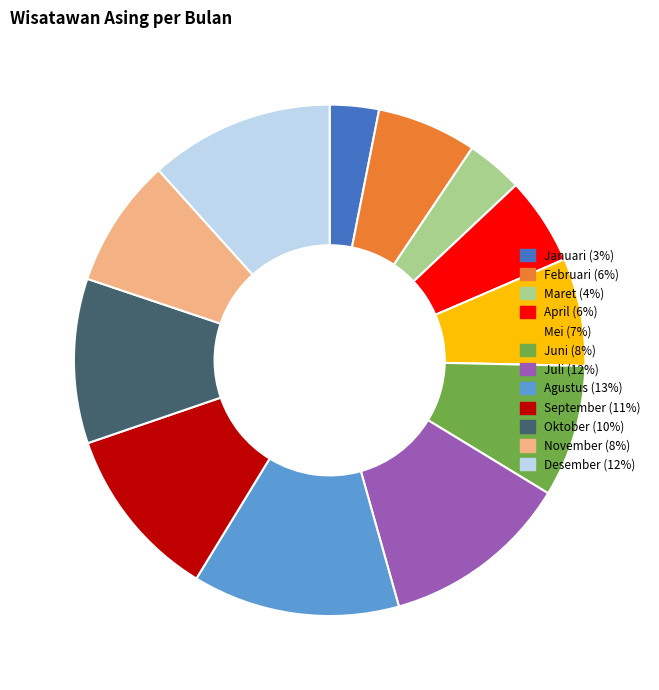

True or false: Desember accounts for 17% of the total.

False